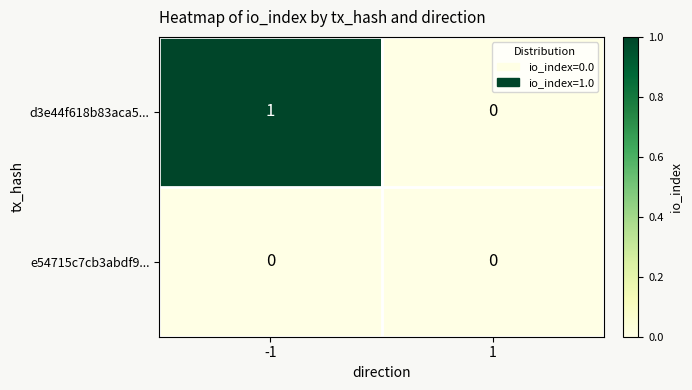

Rank the categories by d3e44f618b83aca5... value from highest to lowest.

-1, 1